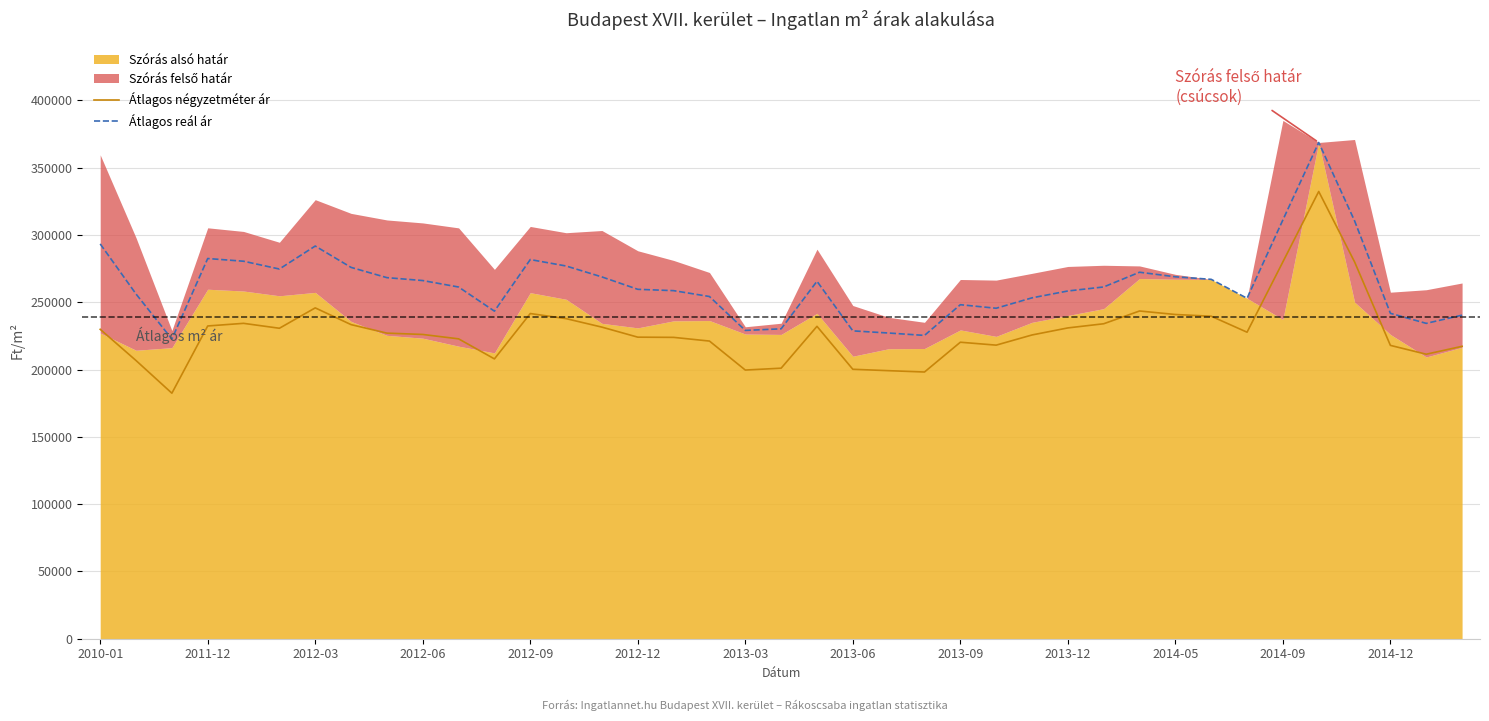

What is the maximum value for Átlagos négyzetméter ár?

332352